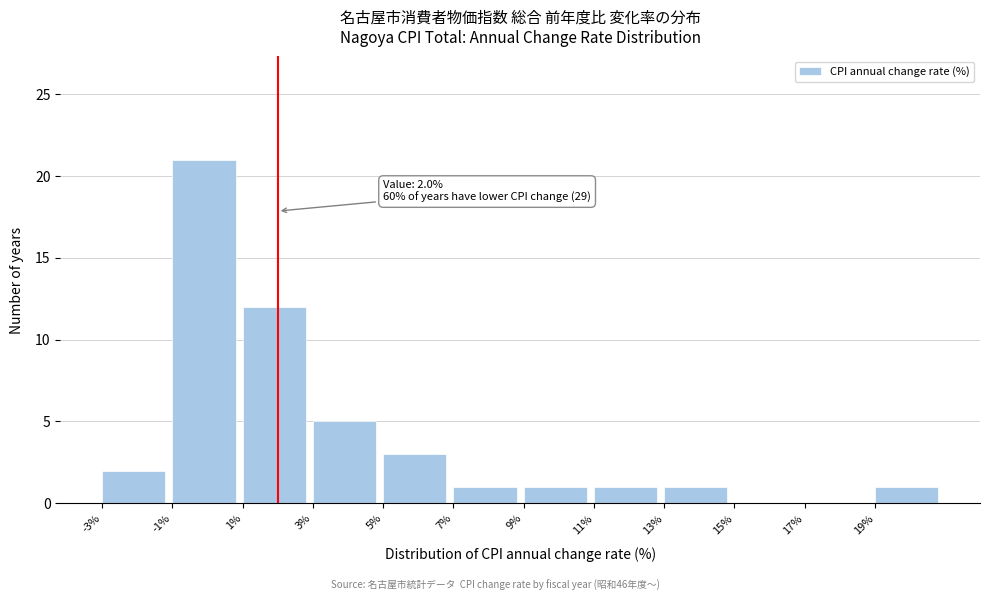

Over which range of the x-axis is the bar tallest?

-1 to 1